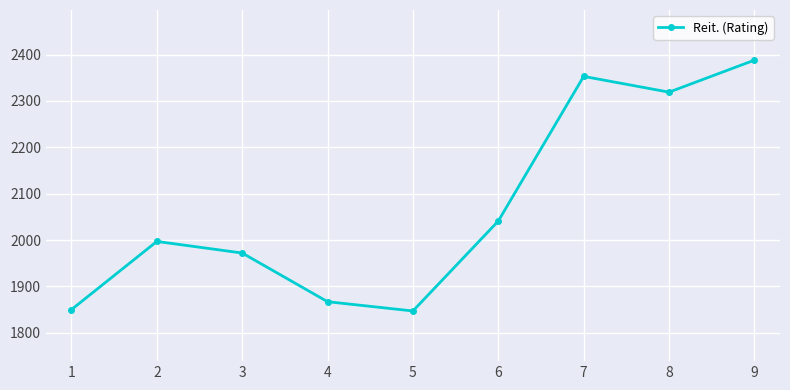

What is the minimum value shown in the chart?

1847